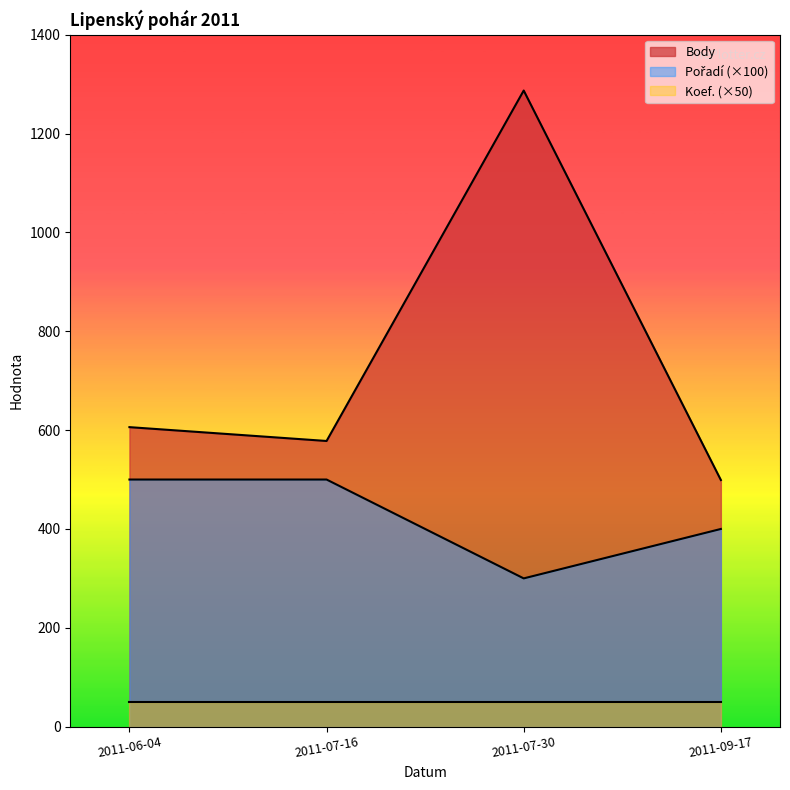

Rank the categories by Body value from lowest to highest.

2011-09-17, 2011-07-16, 2011-06-04, 2011-07-30